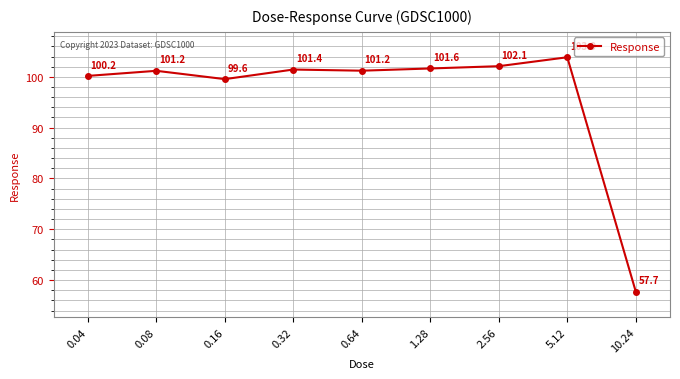

Reading left to right, what are all the values shown in this chart?

0.04=100.2	0.08=101.2	0.16=99.6	0.32=101.4	0.64=101.2	1.28=101.6	2.56=102.1	5.12=103.9	10.24=57.7